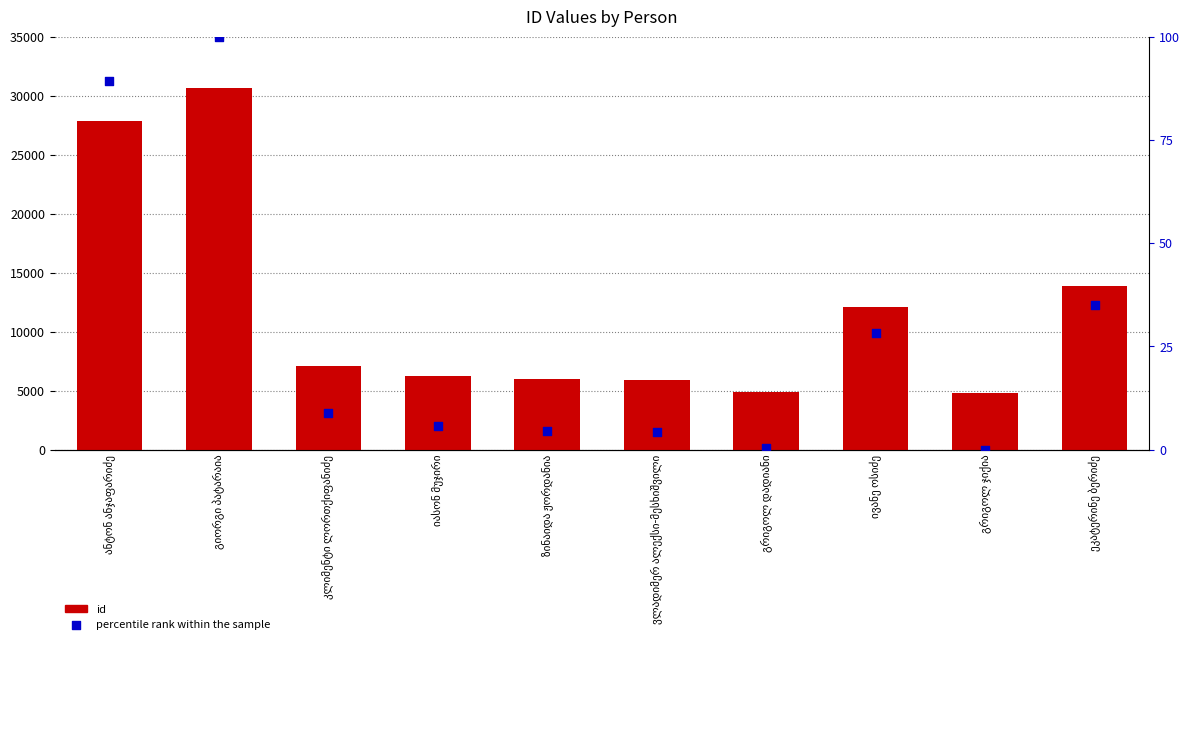

Which series has the widest spread of Y values?

id